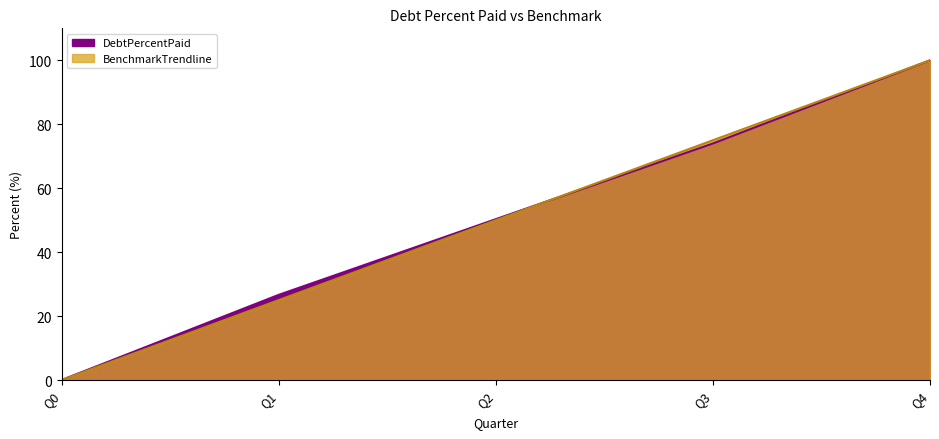

How many values in the DebtPercentPaid series are below 50?

2